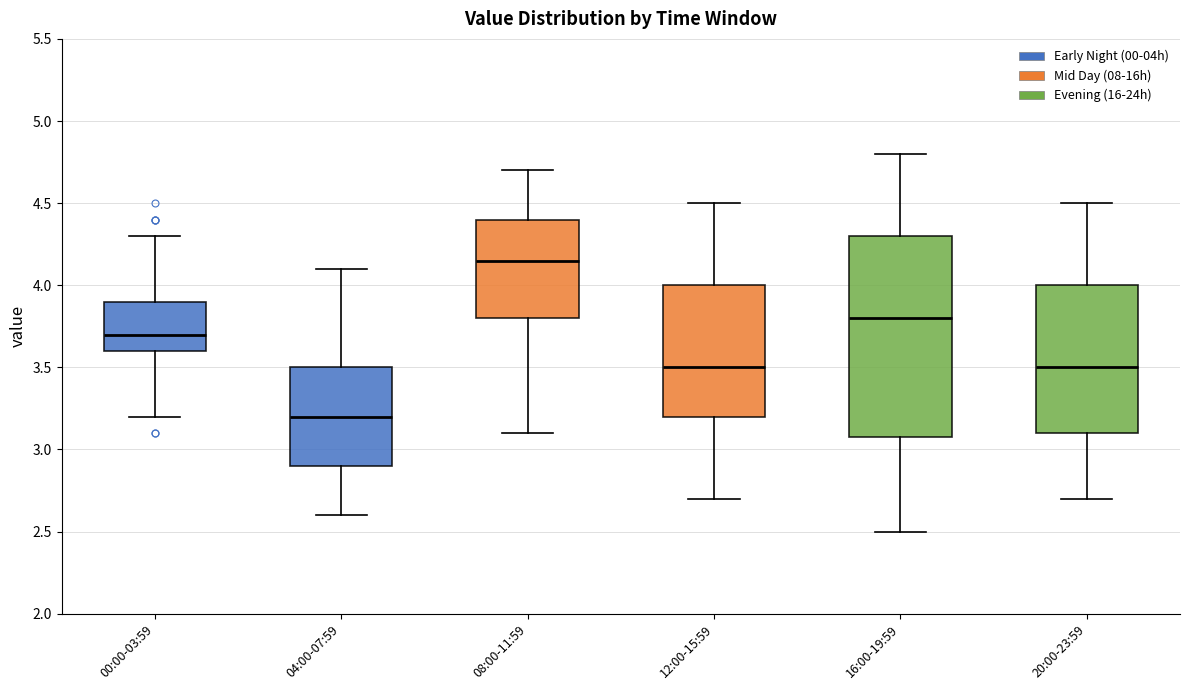

Reading left to right, transcribe this box plot: for each box, give where its median line is, the range the box spans, and where its two whiskers end, as read against the y-axis. The values are not printed on the chart, so give them approximately, as read against the axis.

00:00-03:59: median 3.70, box 3.60 to 3.90, whiskers 3.20 to 4.30
04:00-07:59: median 3.20, box 2.90 to 3.50, whiskers 2.60 to 4.10
08:00-11:59: median 4.15, box 3.80 to 4.40, whiskers 3.10 to 4.70
12:00-15:59: median 3.50, box 3.20 to 4.00, whiskers 2.70 to 4.50
16:00-19:59: median 3.80, box 3.10 to 4.30, whiskers 2.50 to 4.80
20:00-23:59: median 3.50, box 3.10 to 4.00, whiskers 2.70 to 4.50